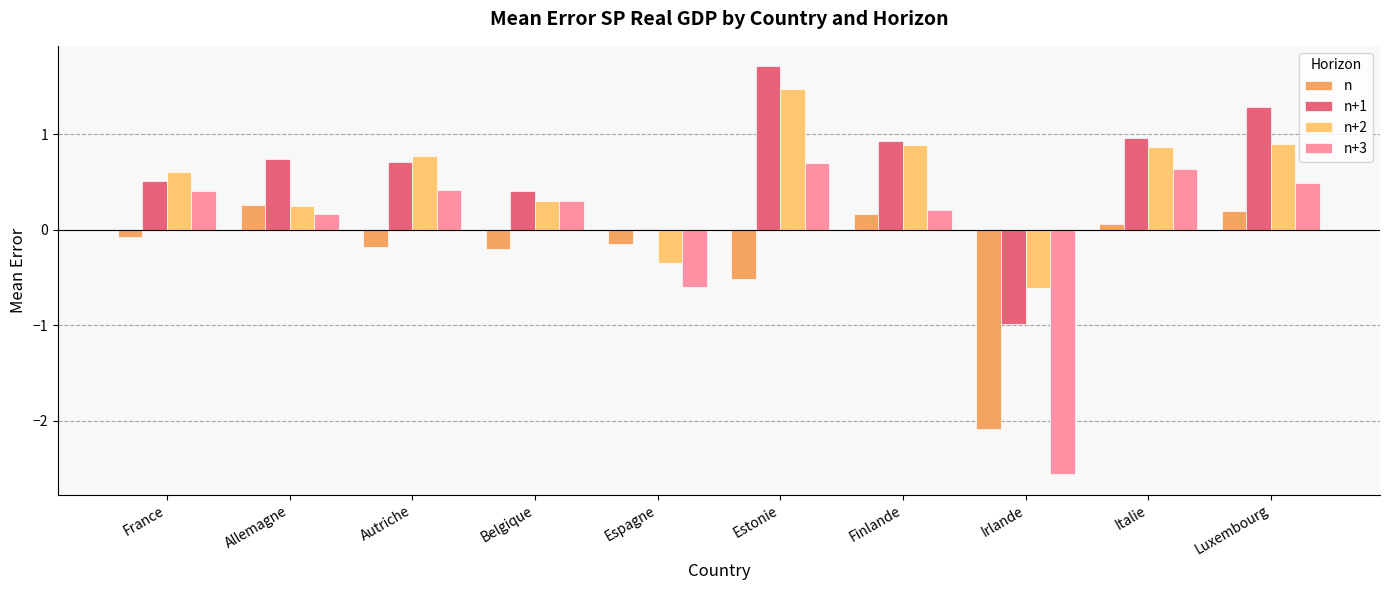

What is the total value across all series at Allemagne?

1.4